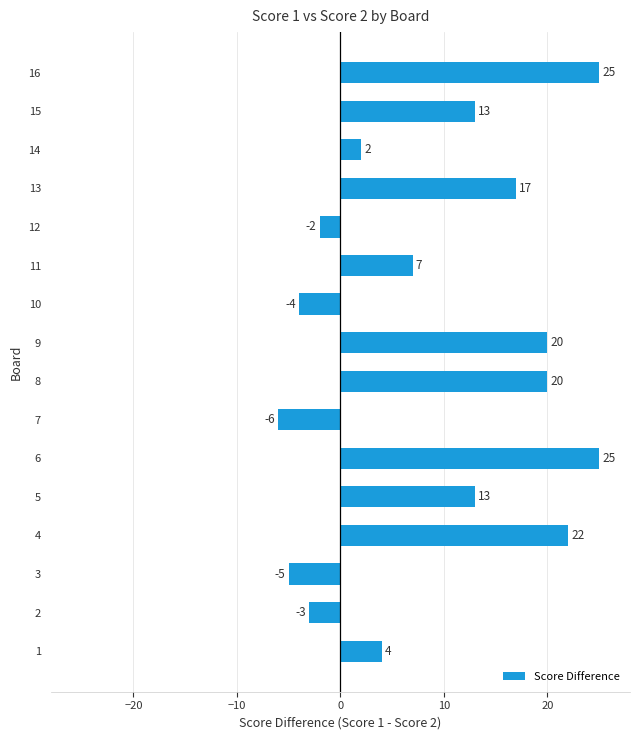

What is the difference between the maximum and second lowest values?

30